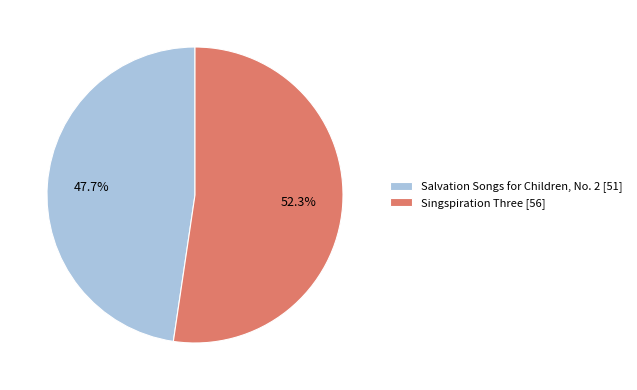

Is it true that Salvation Songs for Children, No. 2 is 33% of the pie?

False